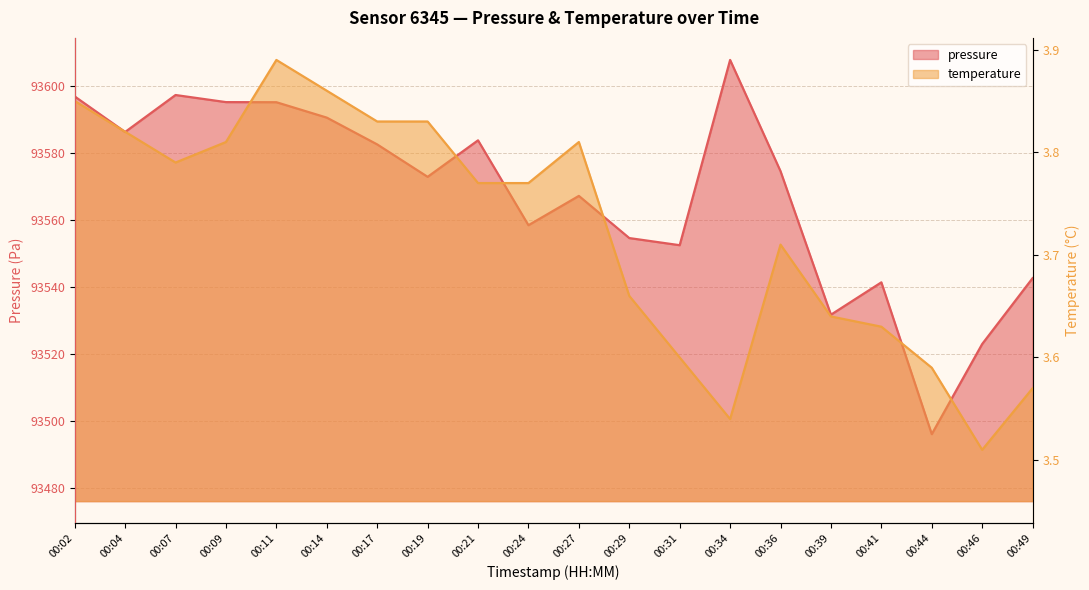

Which series has the largest range (max minus min)?

pressure